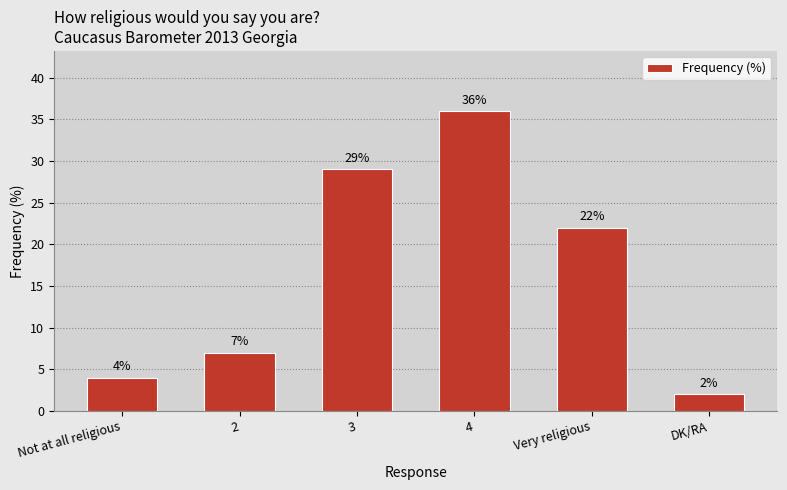

Where does the data first go above 22?

3